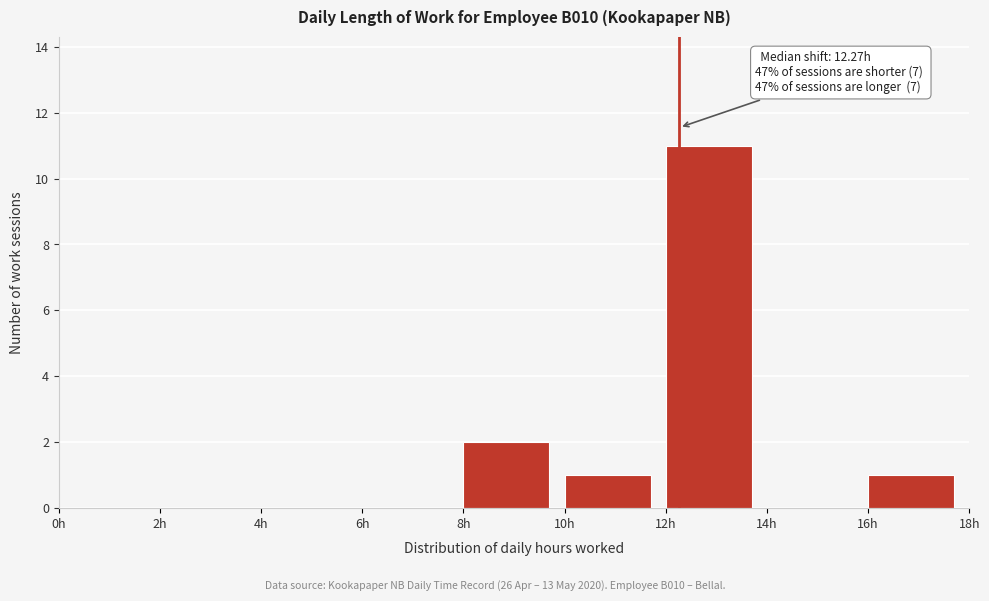

Over which range of the x-axis is the bar tallest?

12 to 14